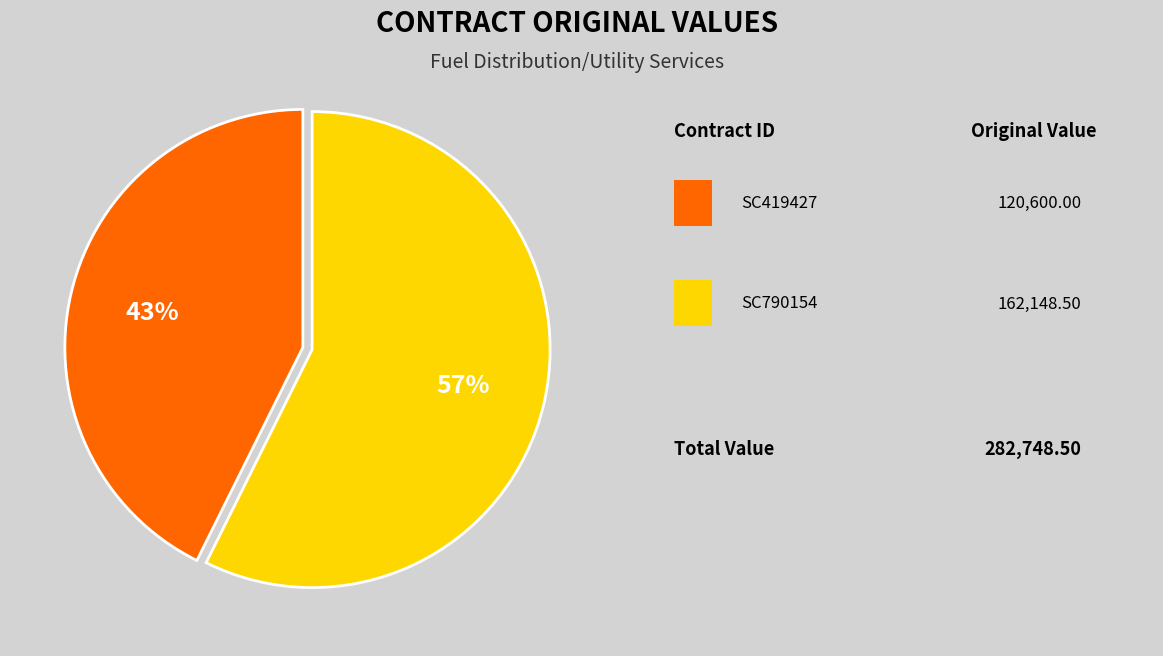

To the nearest percent, what is the average slice percentage?

50%